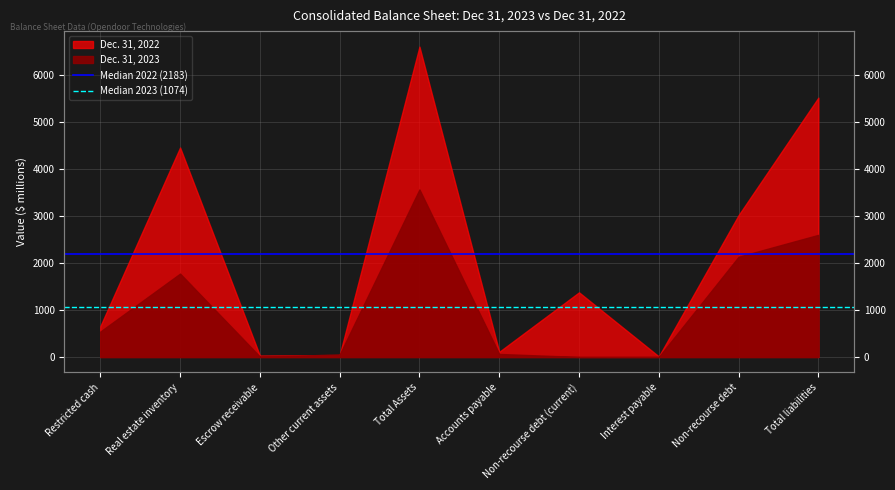

Is it true that Median 2022 (2183) equals 2183.3 at Restricted cash?

True